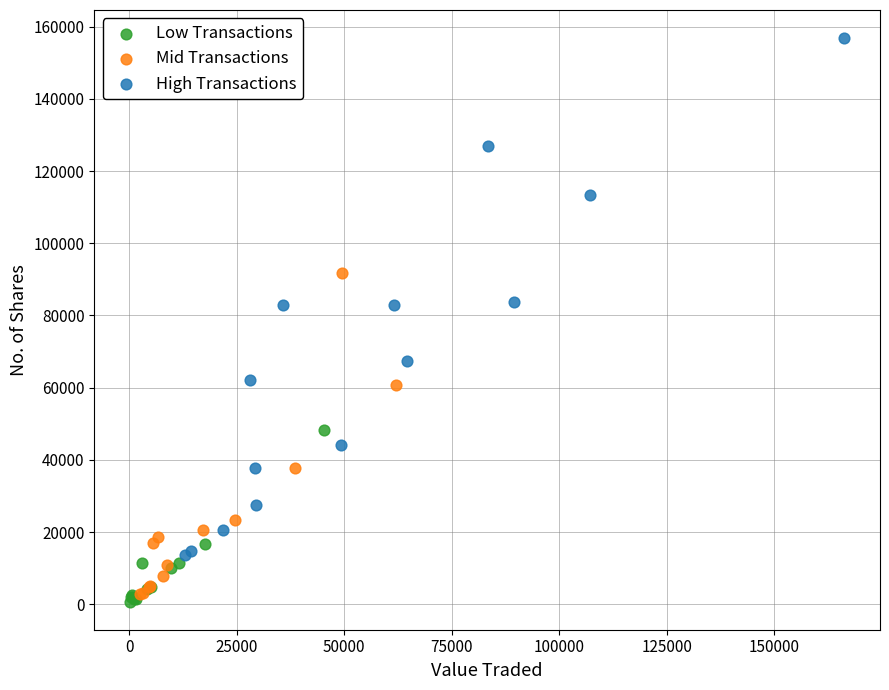

Which series reaches the maximum Y coordinate?

High Transactions